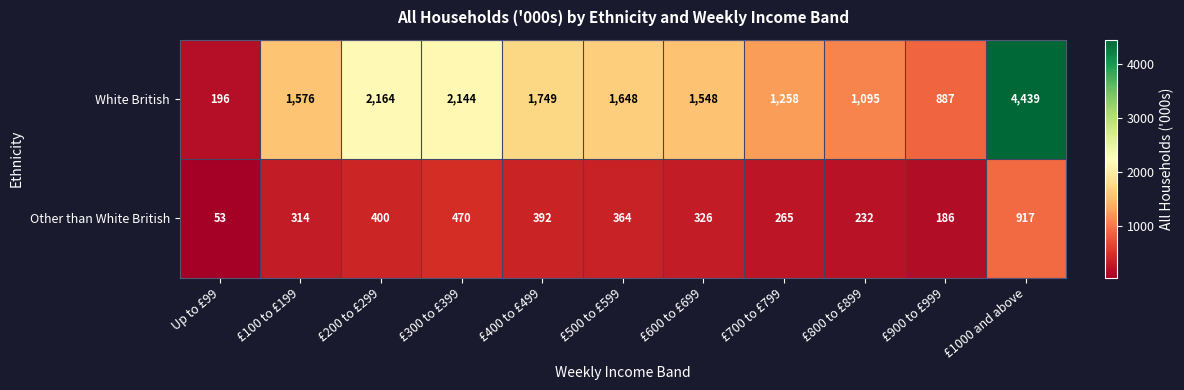

Which series has the widest spread of values?

White British